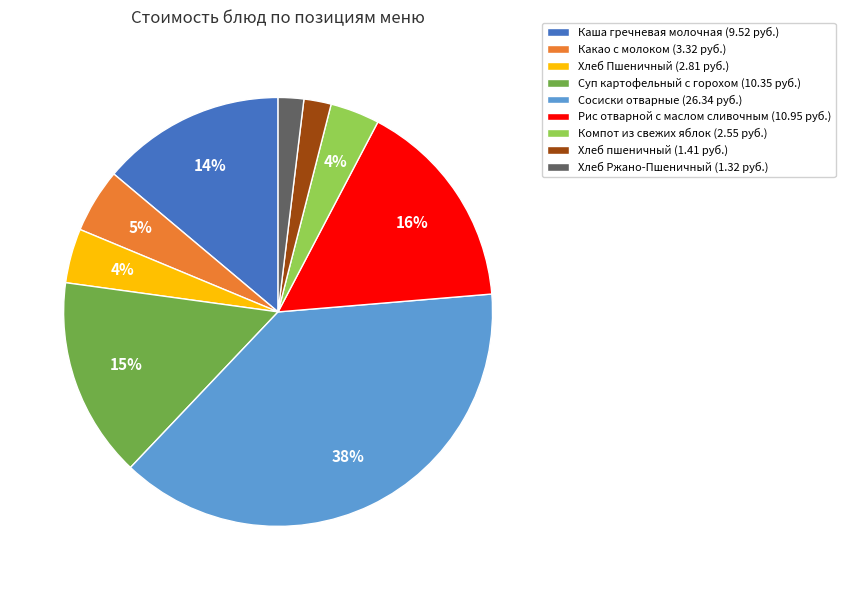

Between Компот из свежих яблок (2.55 руб.) and Хлеб Ржано-Пшеничный (1.32 руб.), which is larger?

Компот из свежих яблок (2.55 руб.)